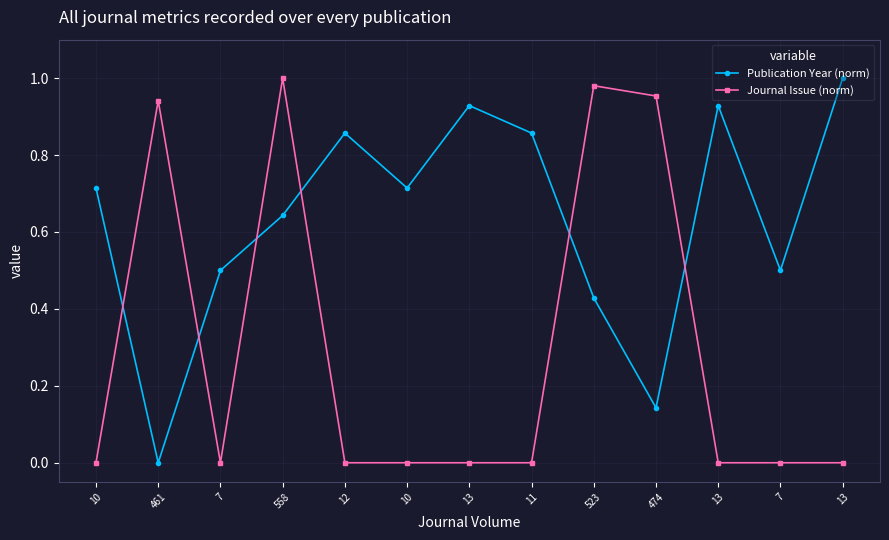

What are all the series names shown in the legend?

Publication Year (norm), Journal Issue (norm)